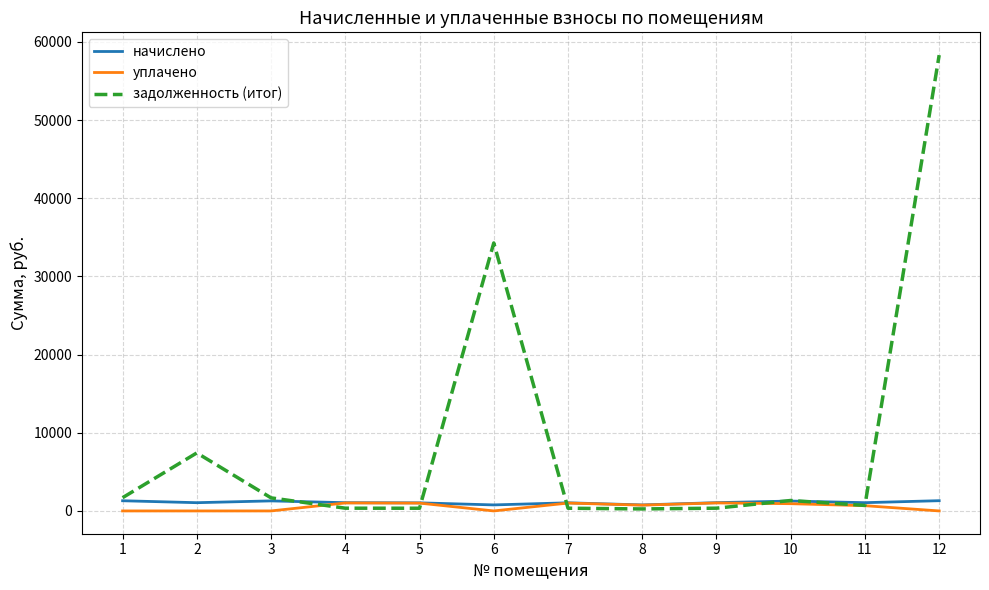

What is the maximum value for уплачено?

1023.0